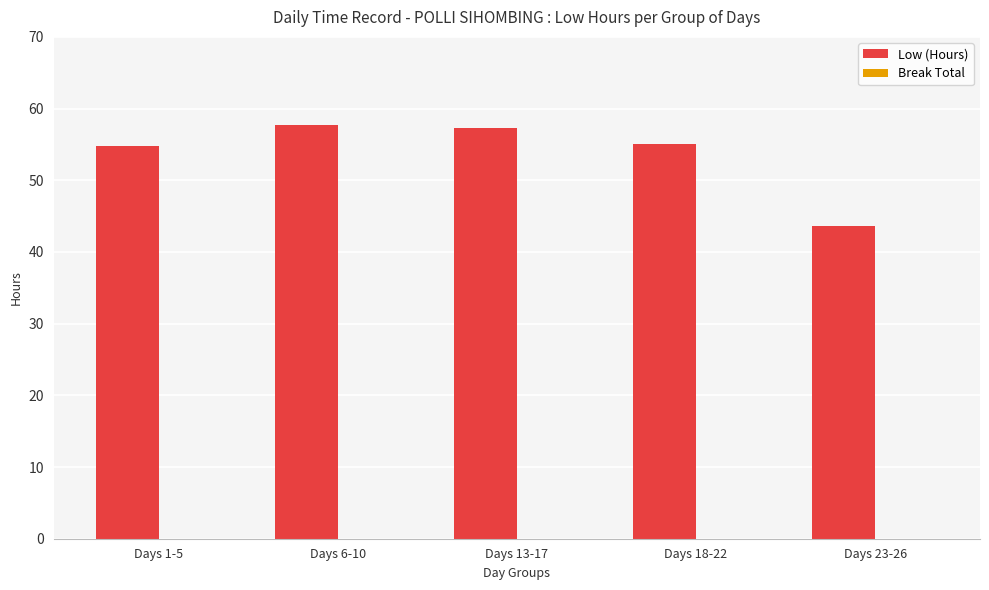

The value at Days 6-10 is 57.7. True or false?

True